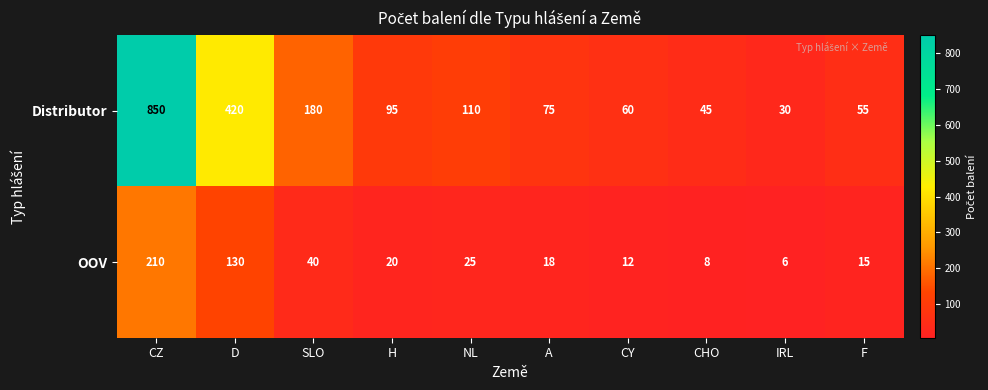

Rank the series by their maximum value, from highest to lowest.

Distributor, OOV